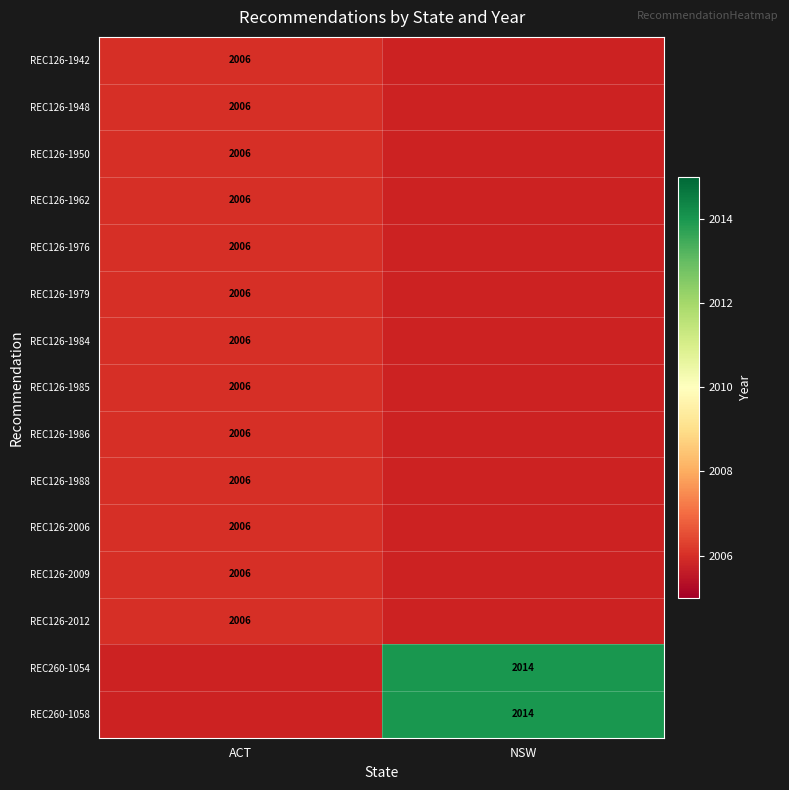

Is the value of REC126-1979 at ACT greater than the value of REC260-1058 at NSW?

No